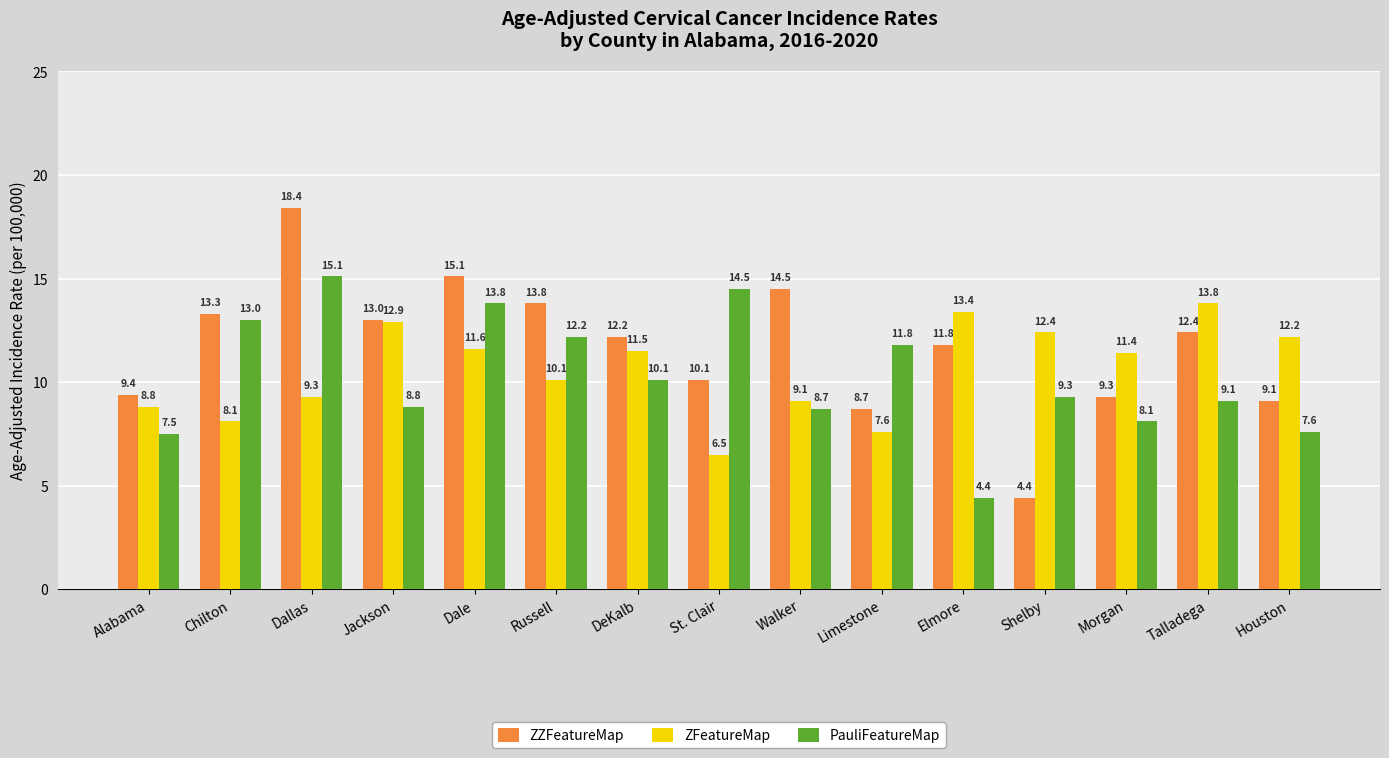

What is the label of the 1st bar from the right?

Houston